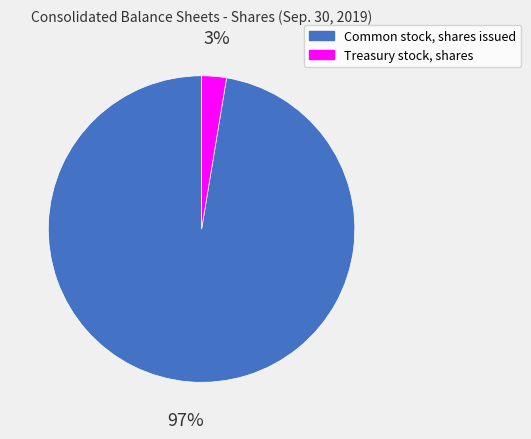

Which category has the biggest portion of the pie?

Common stock, shares issued